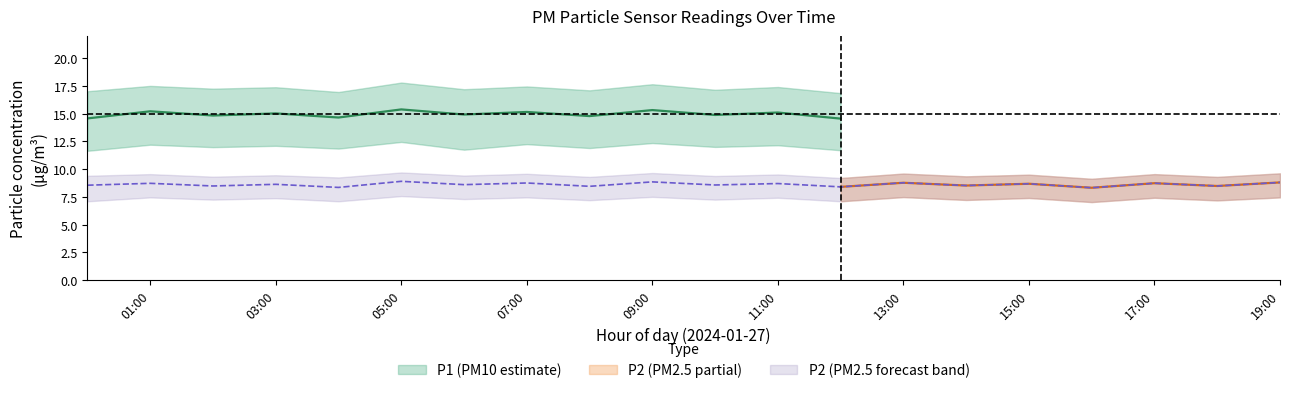

Which has a higher value, 3 or 17?

17